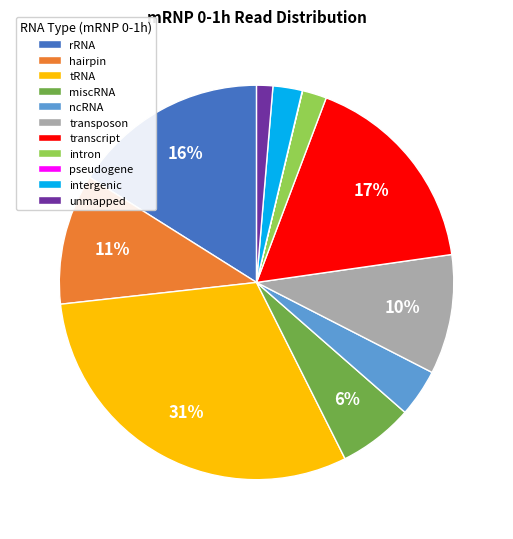

Does rRNA represent more than half of the total?

No